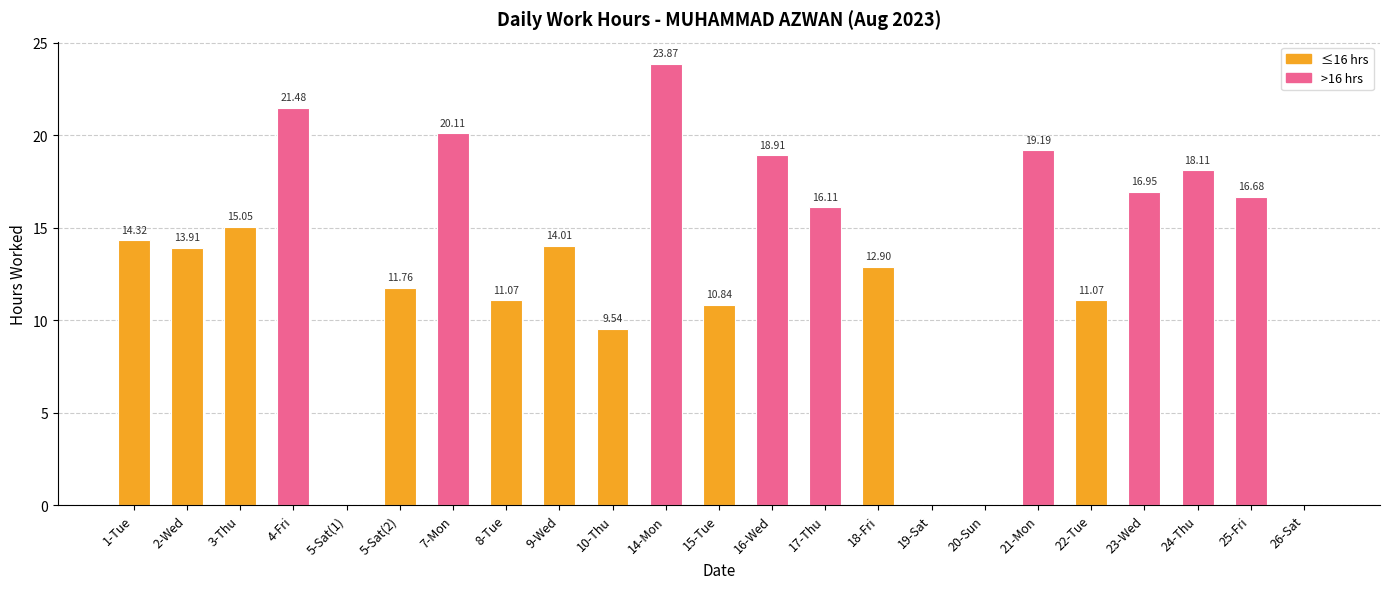

What is the sum of all values?

295.9